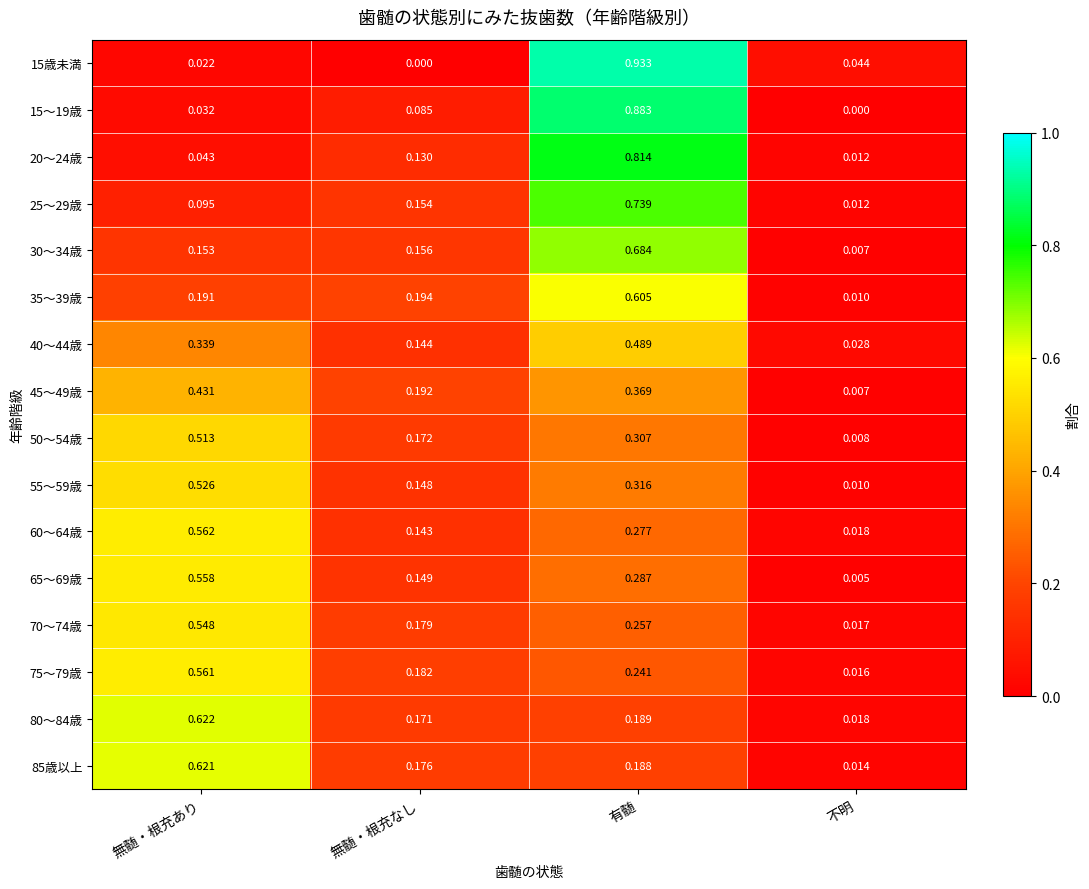

Rank the categories by 55～59歳 value from highest to lowest.

無髄・根充あり, 有髄, 無髄・根充なし, 不明